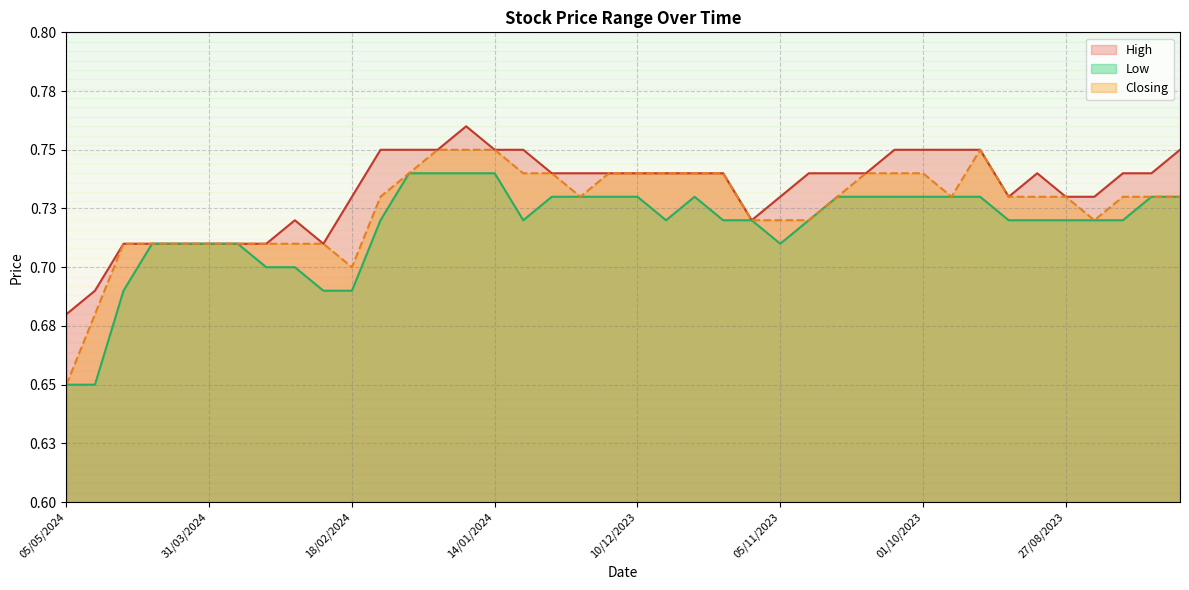

What is the difference between the maximum and second lowest values in the Closing series?

0.1